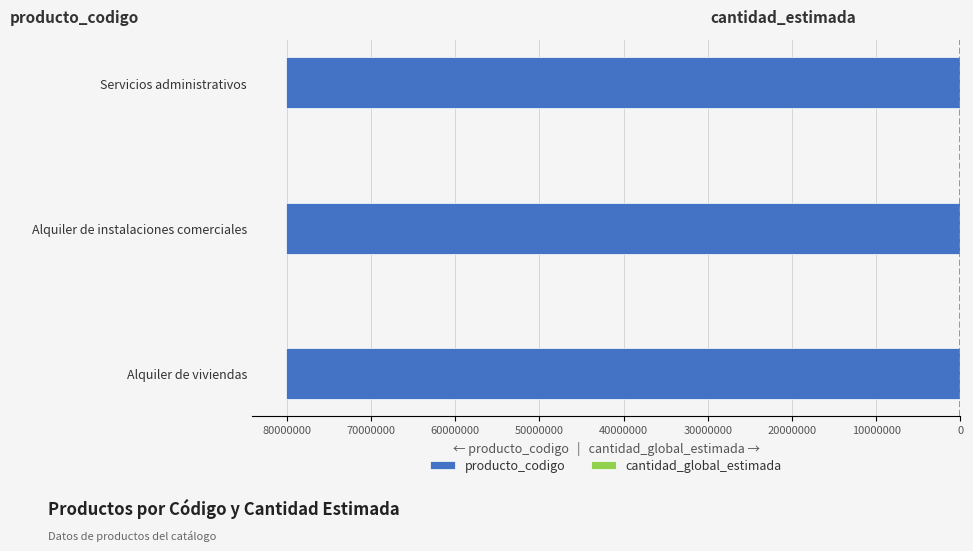

The cantidad_global_estimada series shows 0.1 at 90000000. True or false?

False